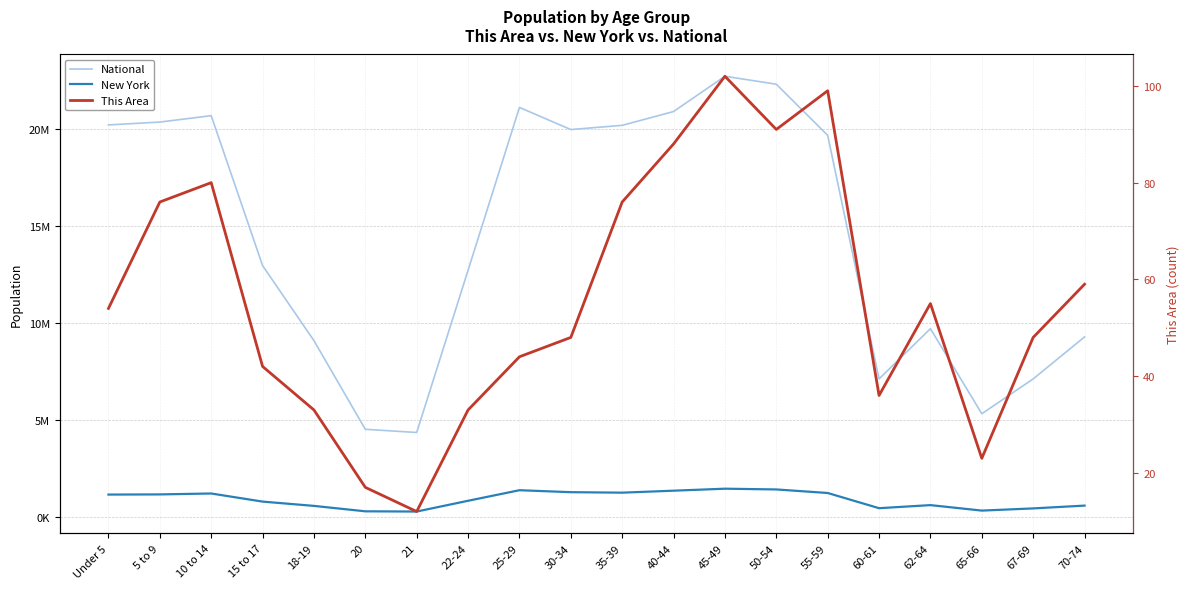

Which has a higher value, 50-54 or 30-34?

50-54